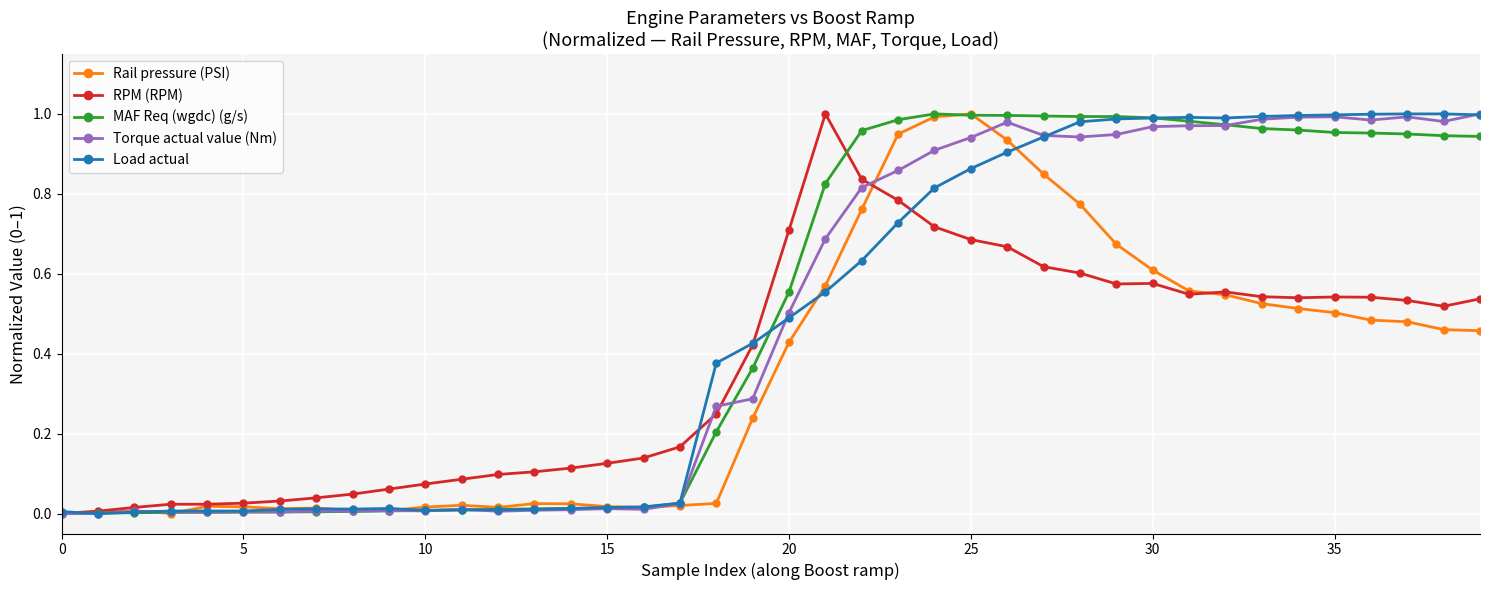

True or false: Torque actual value (Nm) has more than 1 points higher than both neighbors.

True